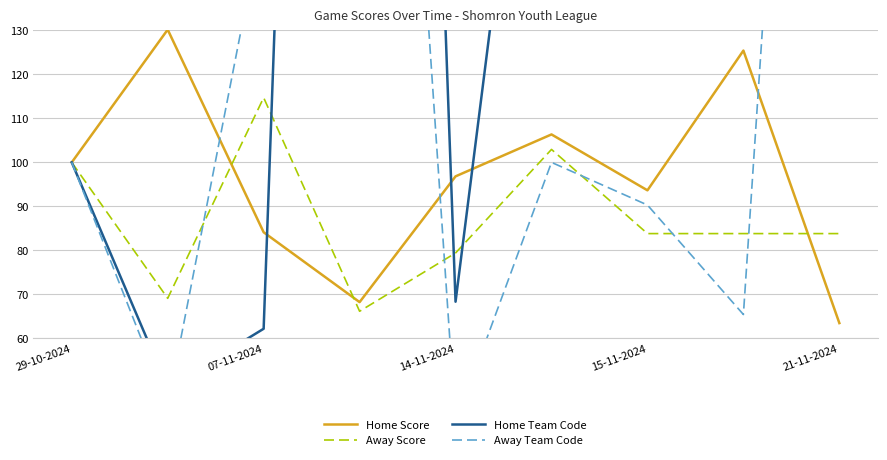

Which series has the widest spread of values?

Home Team Code